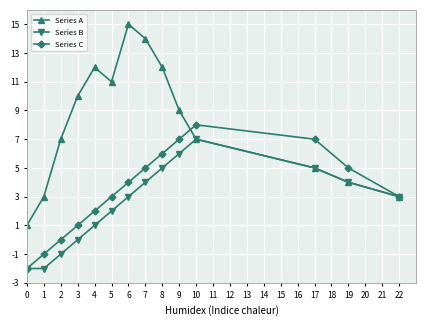

What is the total value across all series at 2?

6